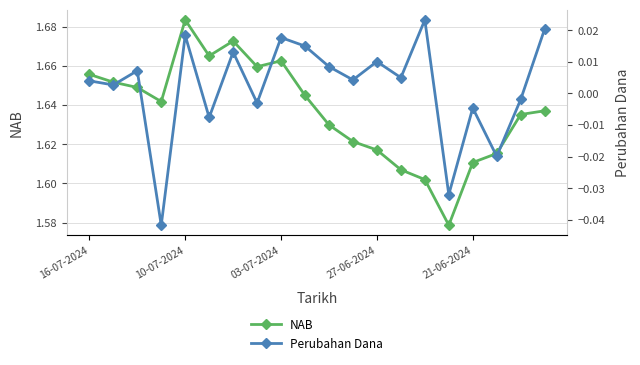

At which label does Perubahan Dana first exceed 0?

16-07-2024